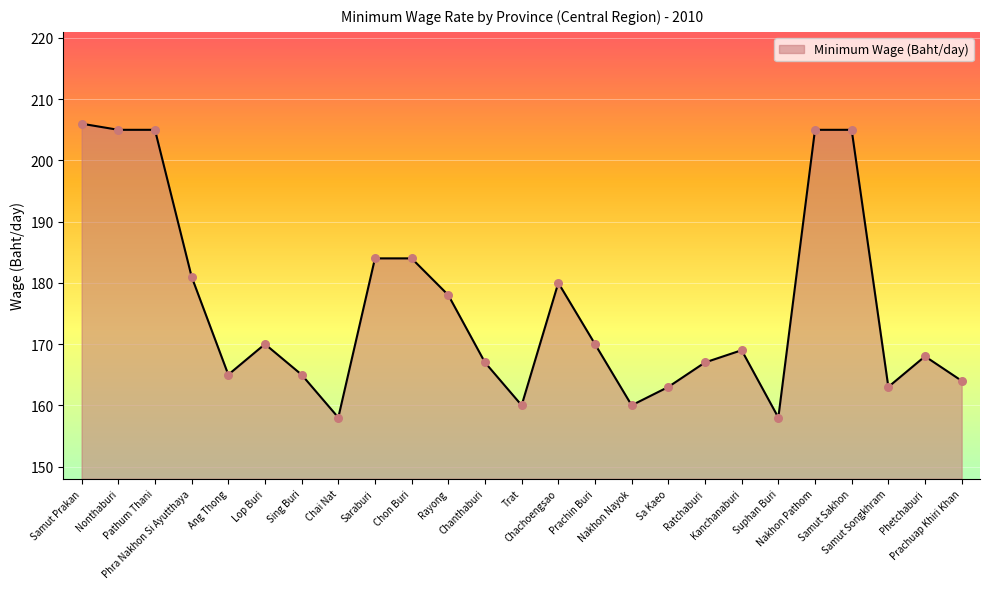

What is the change in value from Rayong to Chachoengsao?

+2